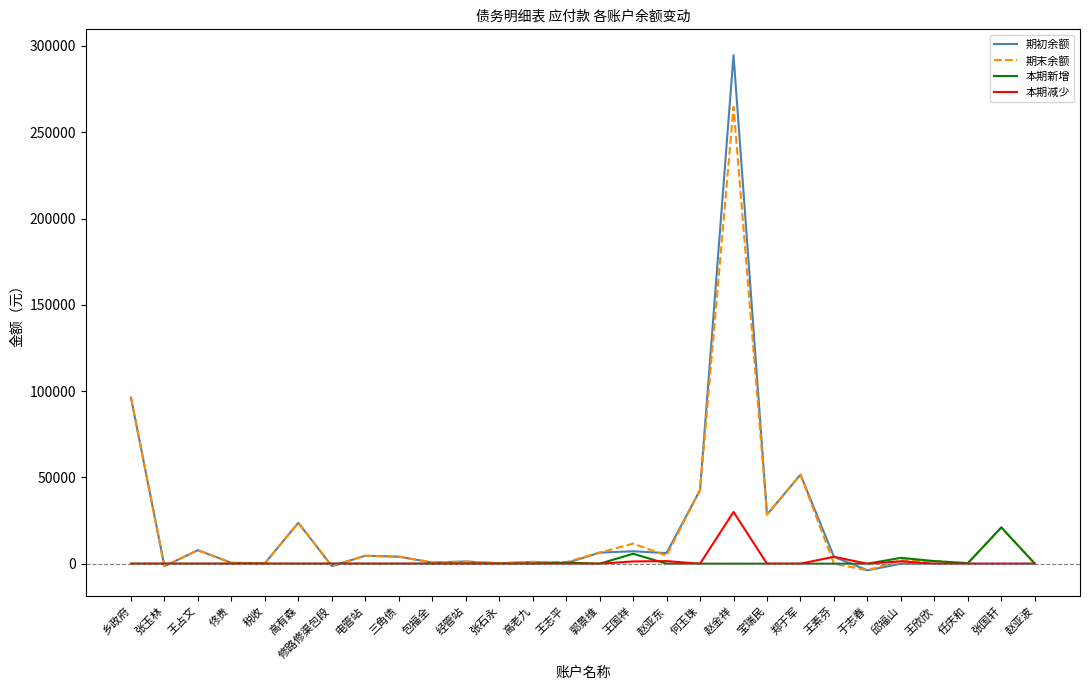

What is the maximum value for 本期新增?

21000.0